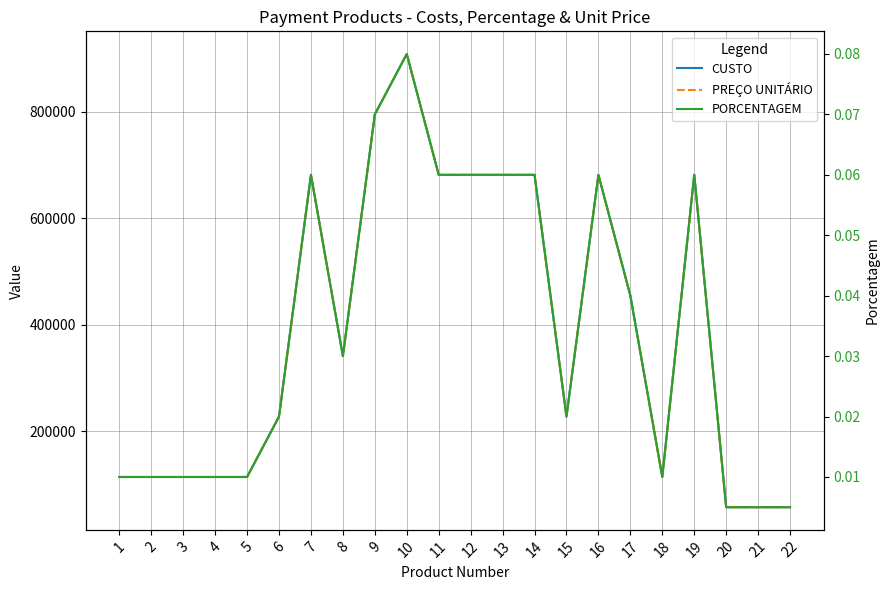

What is the lowest value of the CUSTO series?

56789.5